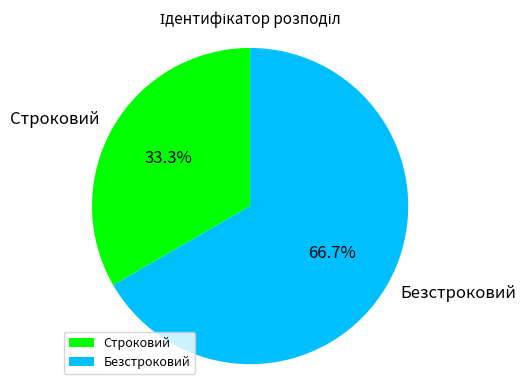

Which has a higher value, Безстроковий or Строковий?

Безстроковий